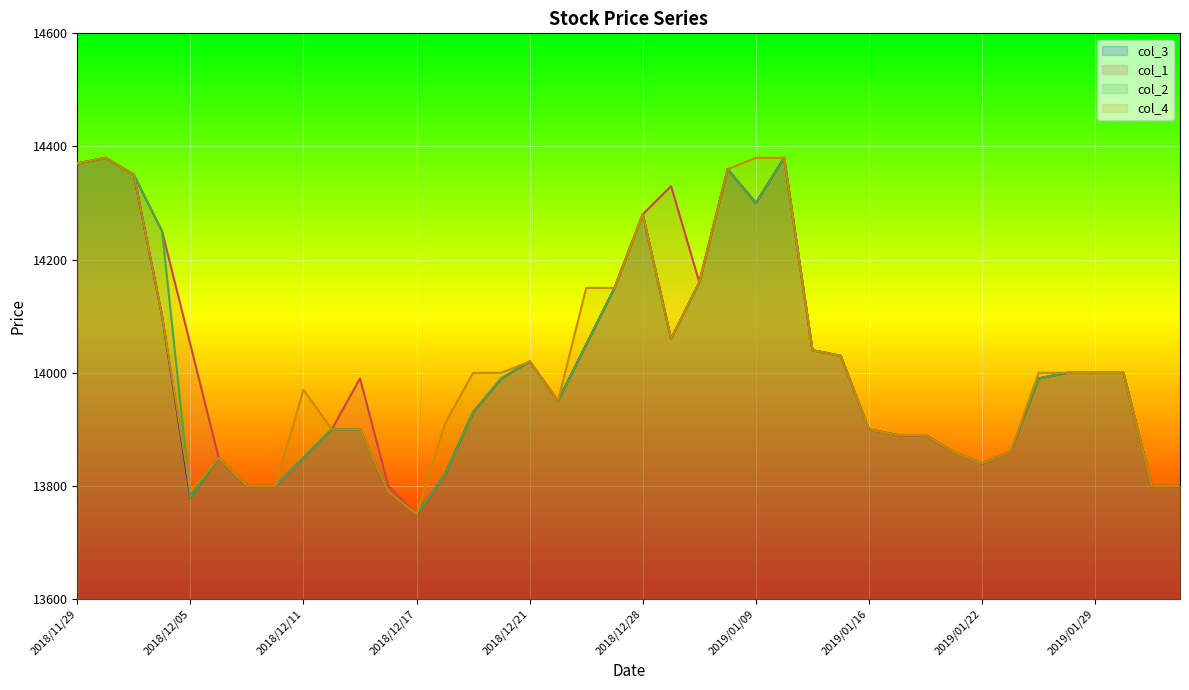

Reading right to left, list all the values displayed in this chart.

col_3: 13800	13800	14000	14000	14000	13990	13860	13840	13860	13890	13890	13900	14030	14040	14380	14300	14360	14160	14060	14280	14150	14050	13950	14020	13990	13930	13820	13750	13790	13900	13900	13850	13800	13800	13850	13780	14100	14350	14380	14370
col_1: 13800	13800	14000	14000	14000	13990	13860	13840	13860	13890	13890	13900	14030	14040	14380	14300	14360	14160	14330	14280	14150	14050	13950	14020	13990	13930	13820	13750	13800	13990	13900	13850	13800	13800	13850	14050	14250	14350	14380	14370
col_2: 13800	13800	14000	14000	14000	13990	13860	13840	13860	13890	13890	13900	14030	14040	14380	14300	14360	14160	14060	14280	14150	14050	13950	14020	13990	13930	13820	13750	13790	13900	13900	13850	13800	13800	13850	13780	14250	14350	14380	14370
col_4: 13800	13800	14000	14000	14000	14000	13860	13840	13860	13890	13890	13900	14030	14040	14380	14380	14360	14160	14060	14280	14150	14150	13950	14020	14000	14000	13910	13750	13790	13900	13900	13970	13800	13800	13850	13790	14100	14350	14380	14370